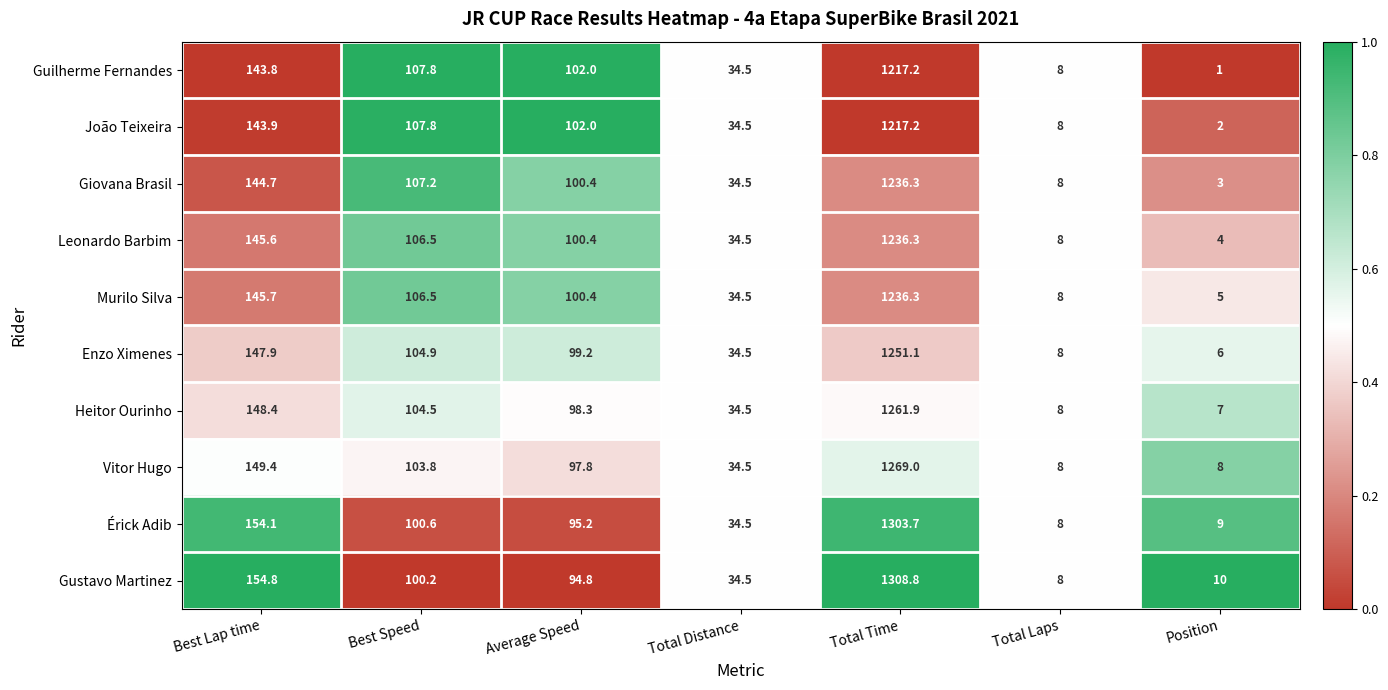

Rank the series at Position from highest to lowest value.

Gustavo Martinez, Érick Adib, Vitor Hugo, Heitor Ourinho, Enzo Ximenes, Murilo Silva, Leonardo Barbim, Giovana Brasil, João Teixeira, Guilherme Fernandes